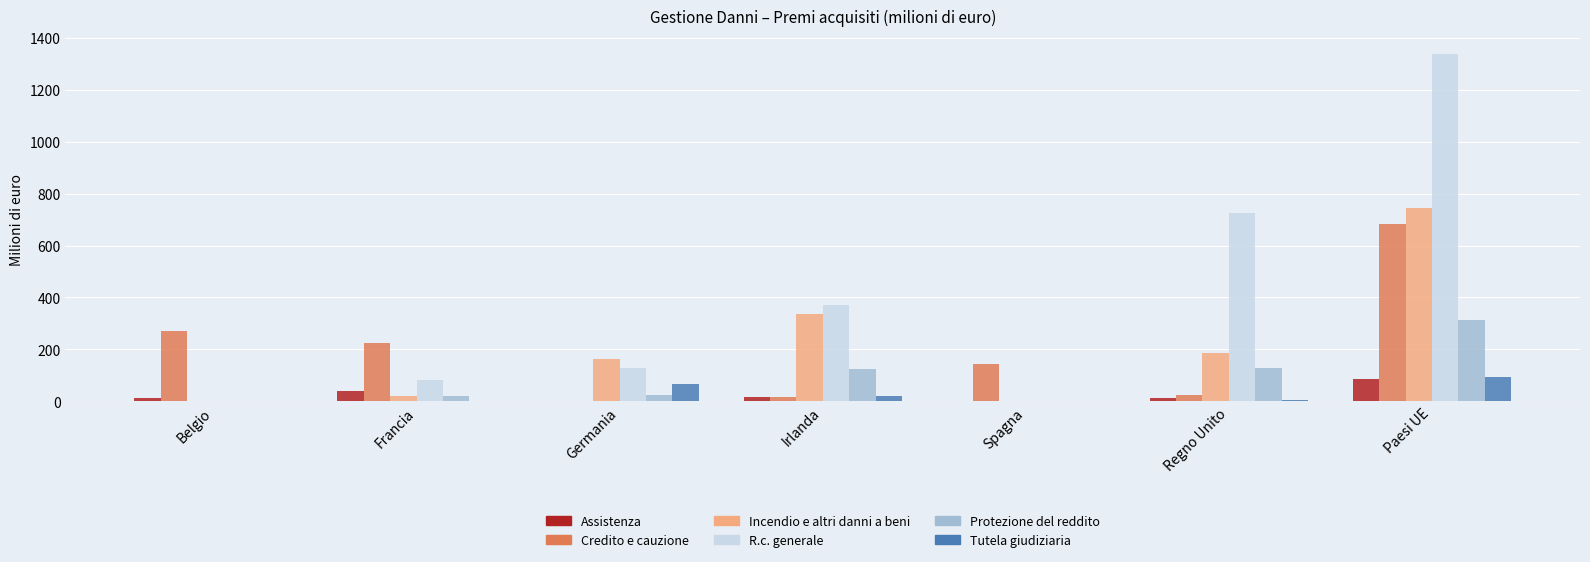

At which category does the chart reach its peak across all series?

Paesi UE